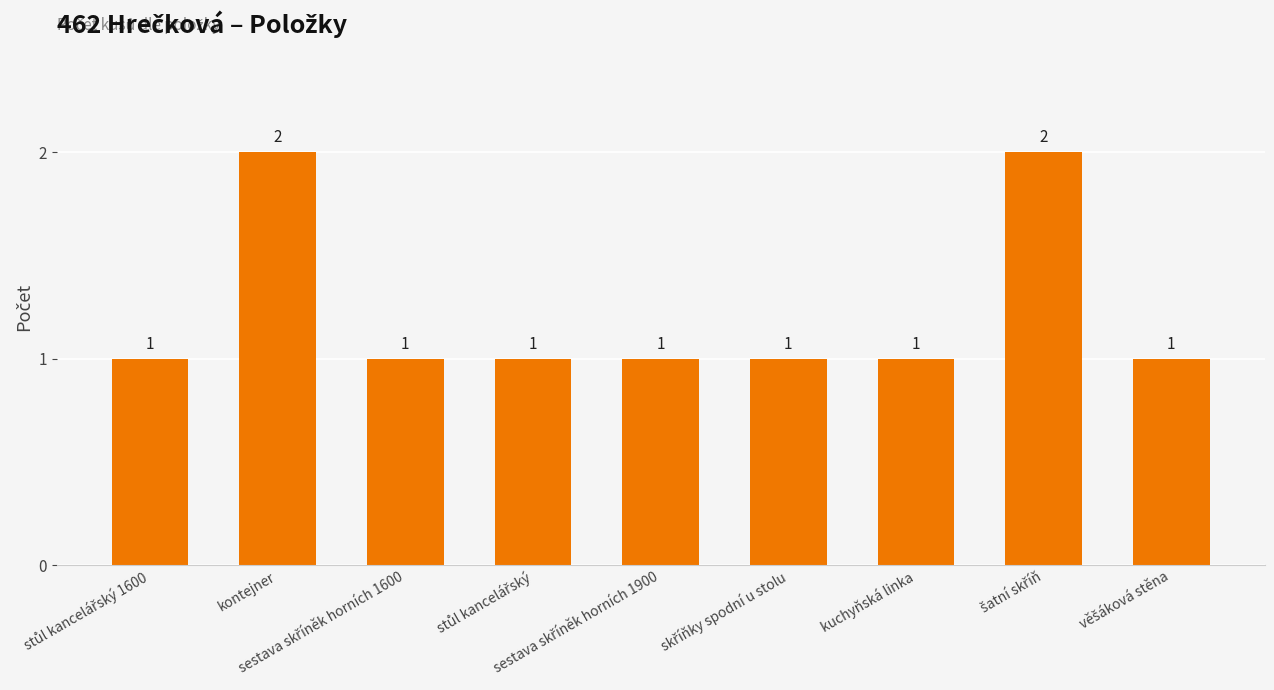

What is the value of the 5th bar from the left?

1